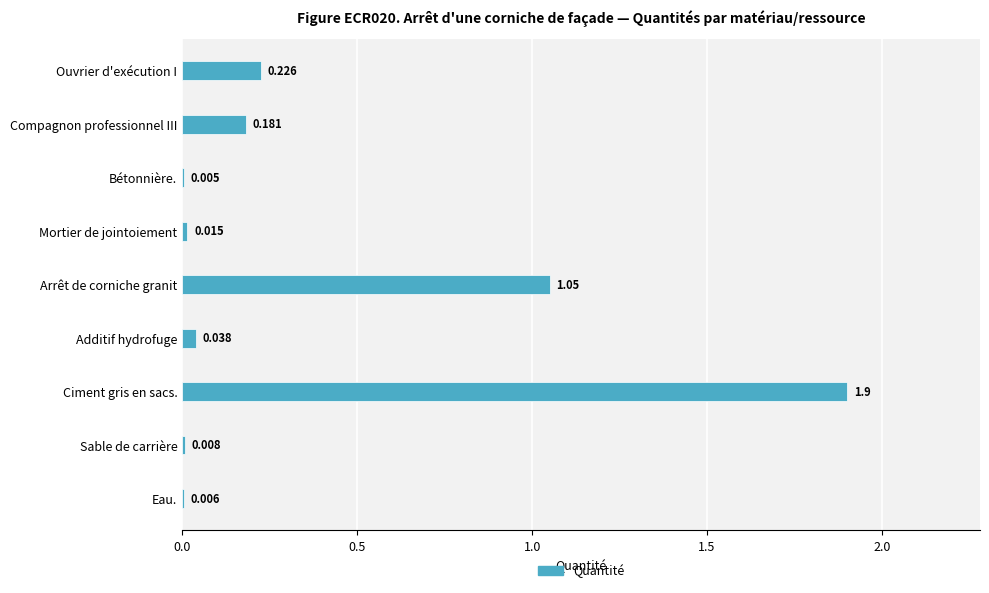

Are the bars horizontal?

Yes